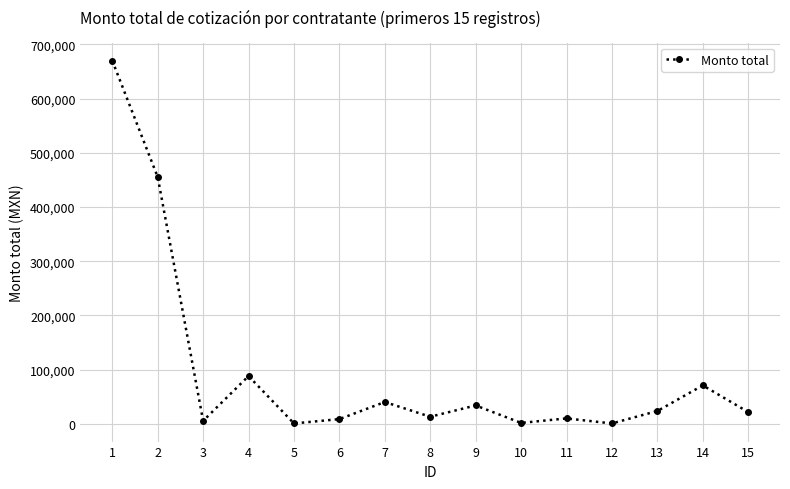

What is the sum of all values?

1444188.0